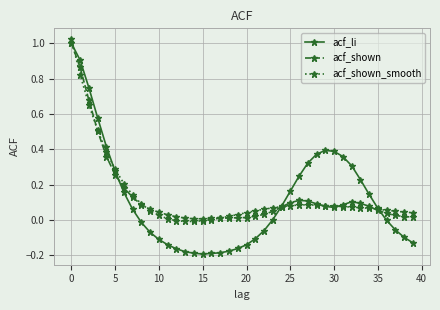

Which series has the widest spread of values?

acf_li